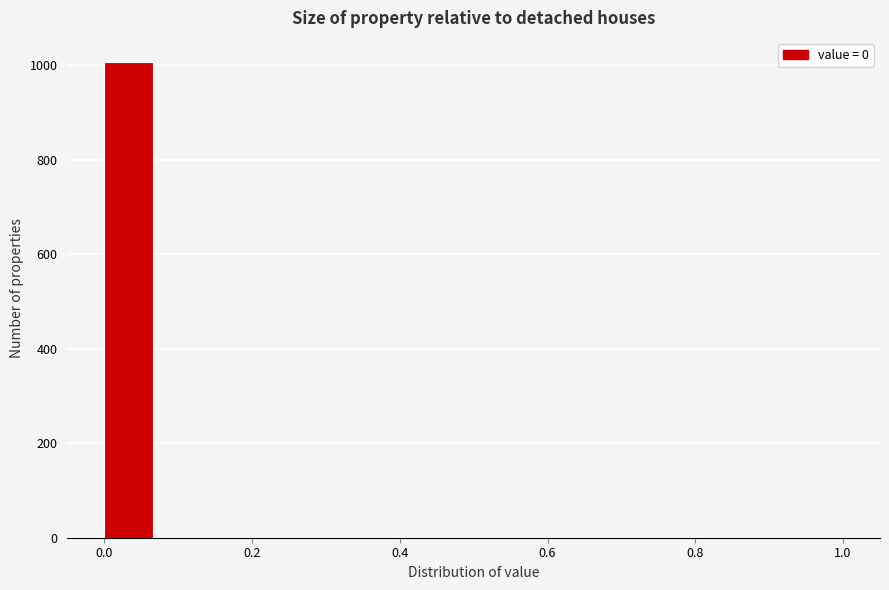

Read against the x-axis, roughly where is the centre of the tallest bar?

0.04